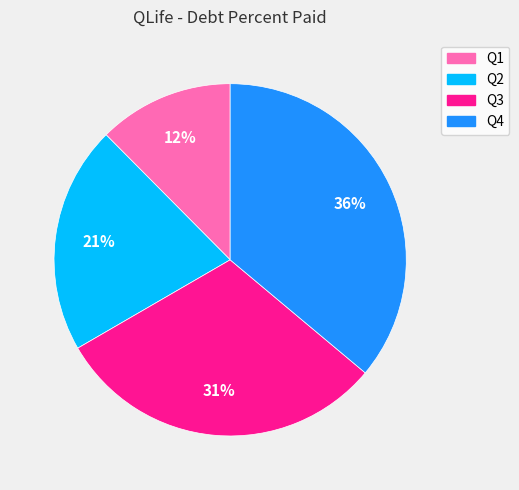

Does Q3 represent more than half of the total?

No